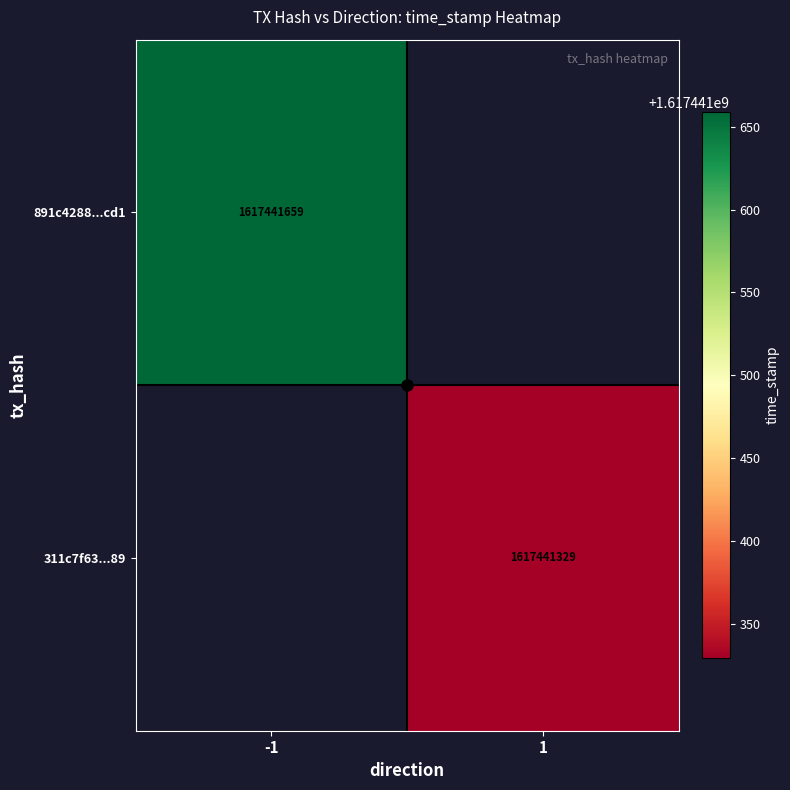

Reading left to right, extract all data points from this chart.

891c4288361898aed32770688c5446545c87cd1: 0=-1	1=1617441659
311c7f6384e43d487405e10dc1434807a1fd289: 0=1	1=1617441329